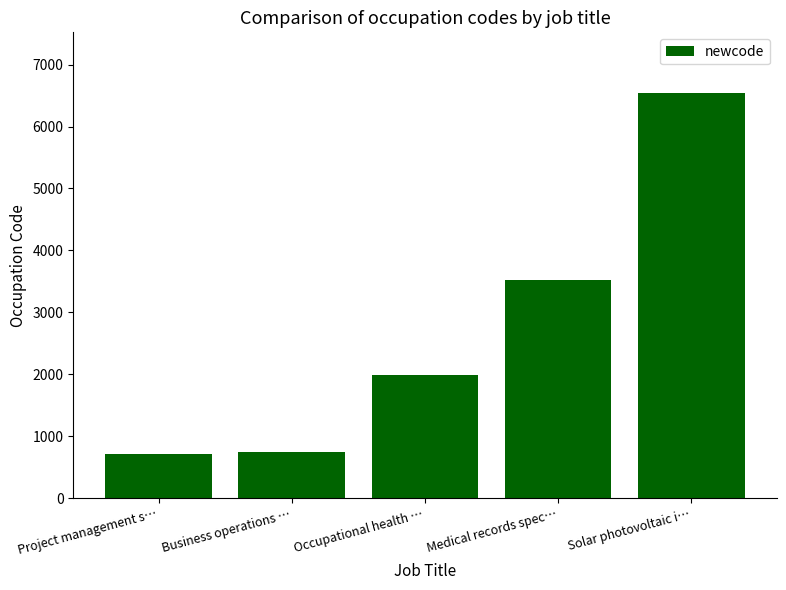

What is the maximum value shown in the chart?

6540